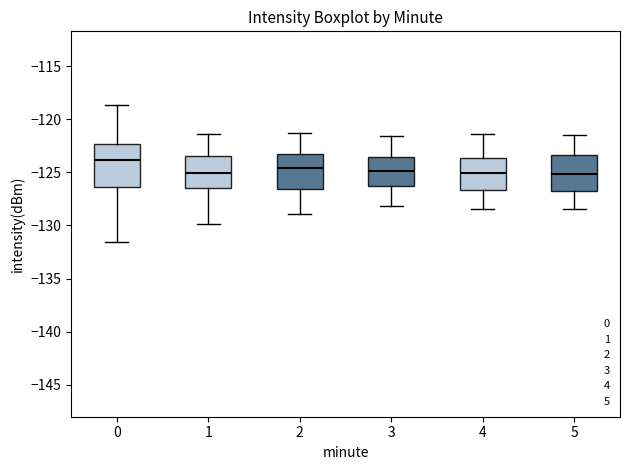

Reading left to right, read every box against the y-axis: the position of its median line, the range the box covers, and the ends of its whiskers. The values are not printed on the chart, so give them approximately, as read against the axis.

0: median -124.0, box -126.5 to -122.5, whiskers -131.5 to -118.5
1: median -125.0, box -126.5 to -123.5, whiskers -130.0 to -121.5
2: median -124.5, box -126.5 to -123.5, whiskers -129.0 to -121.0
3: median -125.0, box -126.5 to -123.5, whiskers -128.0 to -121.5
4: median -125.0, box -126.5 to -123.5, whiskers -128.5 to -121.5
5: median -125.0, box -127.0 to -123.5, whiskers -128.5 to -121.5